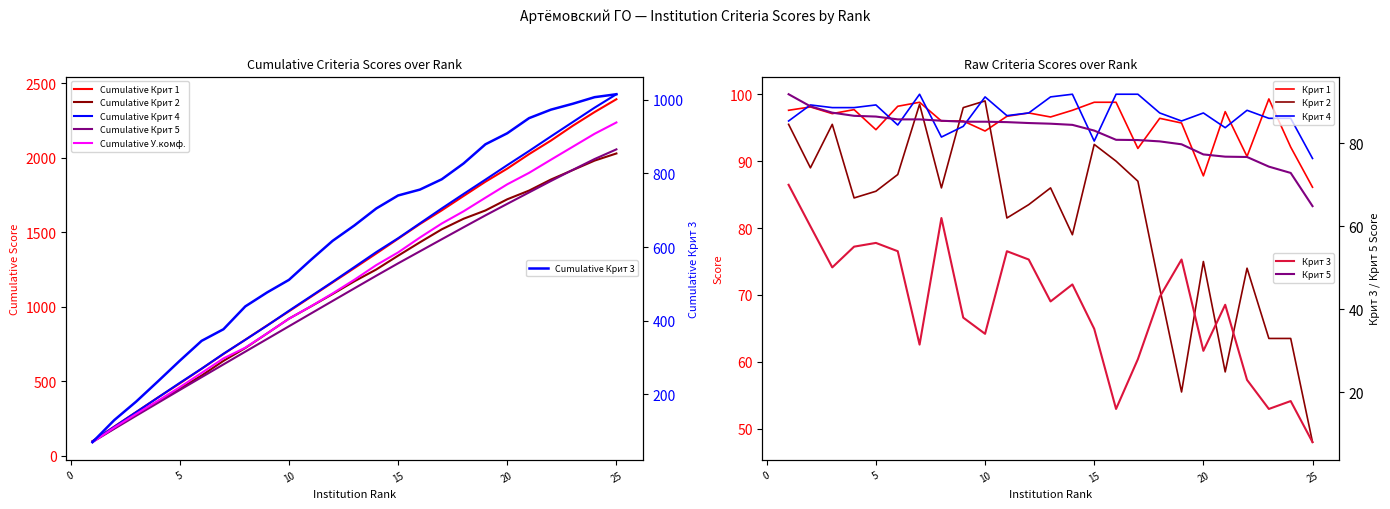

Reading left to right, transcribe all the data shown in this chart.

Крит 1: 97.6	98.1	97.1	97.7	94.7	98.2	98.8	96.0	96.0	94.5	96.7	97.2	96.6	97.6	98.8	98.8	91.9	96.4	95.7	87.8	97.4	90.7	99.3	92.1	86.1
Крит 2: 95.5	89.0	95.5	84.5	85.5	88.0	98.5	86.0	98.0	99.0	81.5	83.5	86.0	79.0	92.5	90.0	87.0	71.0	55.5	75.0	58.5	74.0	63.5	63.5	48.0
Крит 3: 70.0	60.0	50.1	55.1	56.0	54.0	31.5	62.0	38.0	34.1	54.0	52.0	41.9	46.0	35.3	16.0	28.0	43.0	52.0	30.0	41.1	23.0	16.0	17.9	8.0
Крит 4: 96.0	98.4	98.0	98.0	98.4	95.4	100.0	93.6	95.2	99.6	96.8	97.2	99.6	100.0	93.0	100.0	100.0	97.2	96.0	97.2	95.0	97.6	96.4	96.4	90.4
Крит 5: 91.8	88.9	87.4	86.6	86.4	85.8	85.8	85.4	85.2	85.2	85.1	84.9	84.7	84.4	83.1	80.8	80.8	80.5	79.8	77.3	76.8	76.7	74.4	72.9	64.9